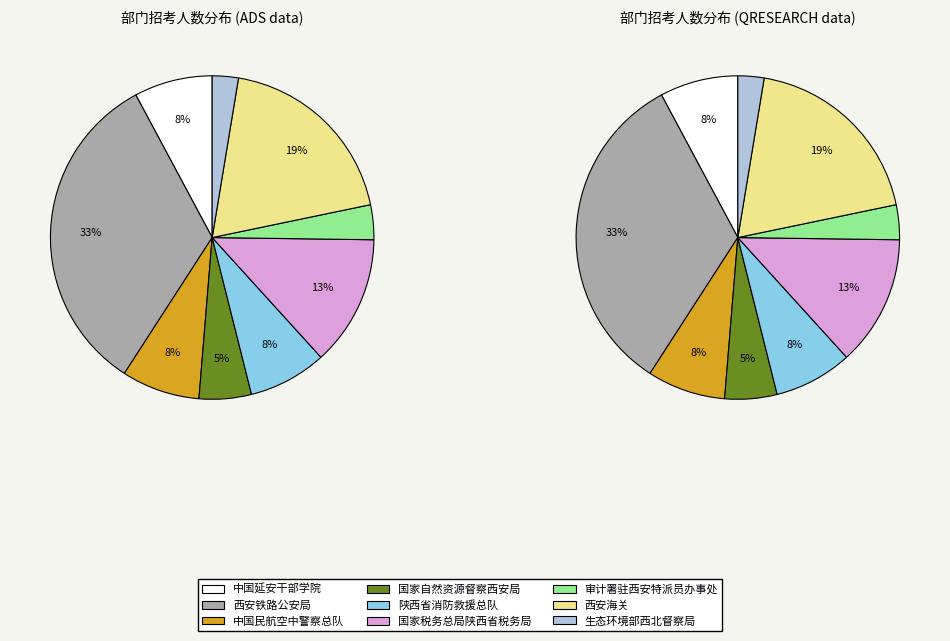

To the nearest percent, what percentage of the pie is 中国延安干部学院?

8%